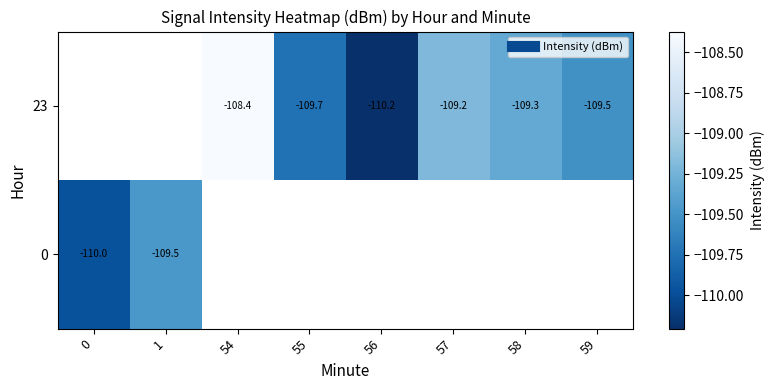

Where is 0 nearest to the value -109?

1